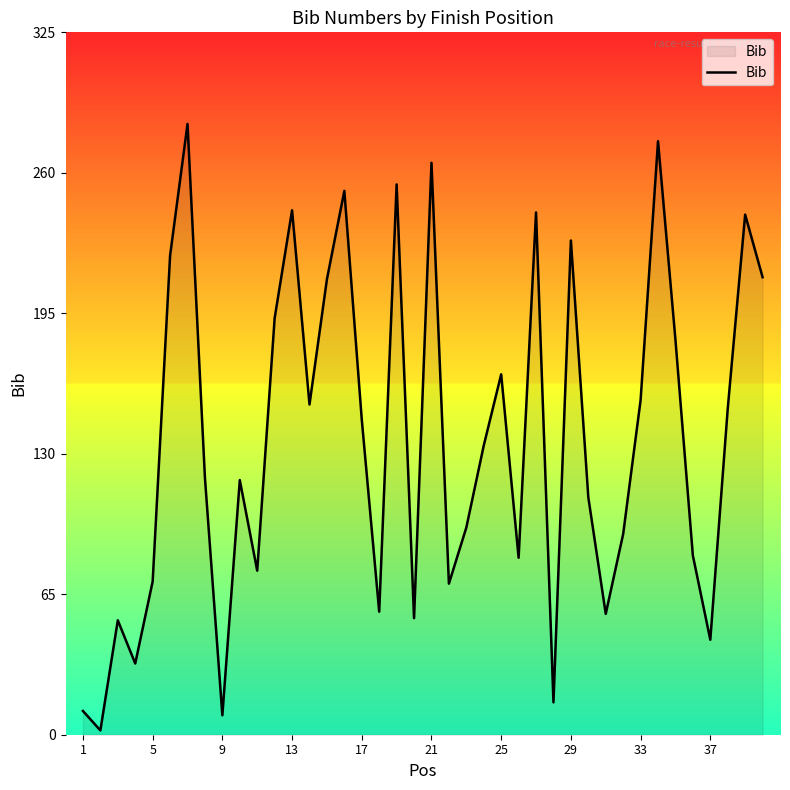

What is the difference between the maximum and minimum values?

281